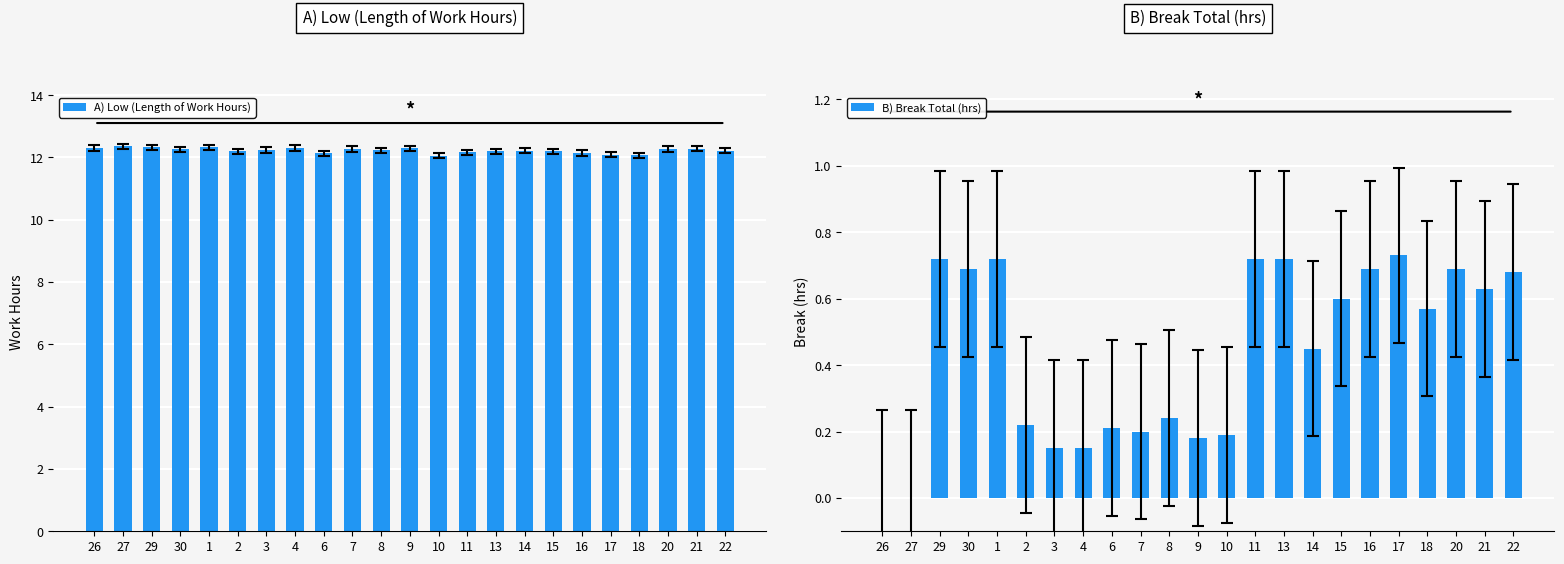

How many distinct data groups are displayed?

2